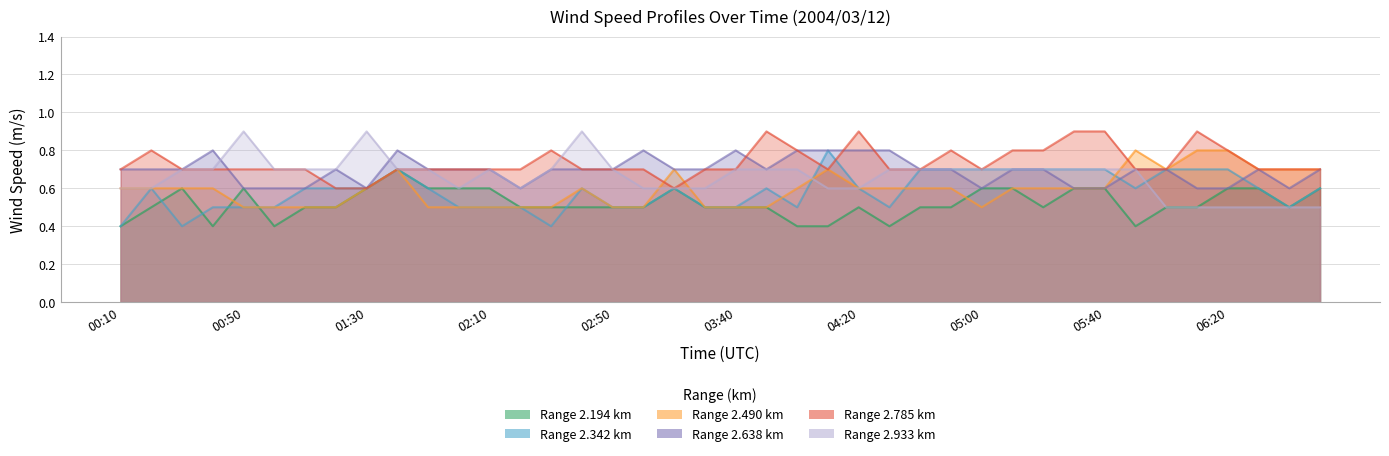

True or false: 2.194 and 2.638 cross at least once.

False